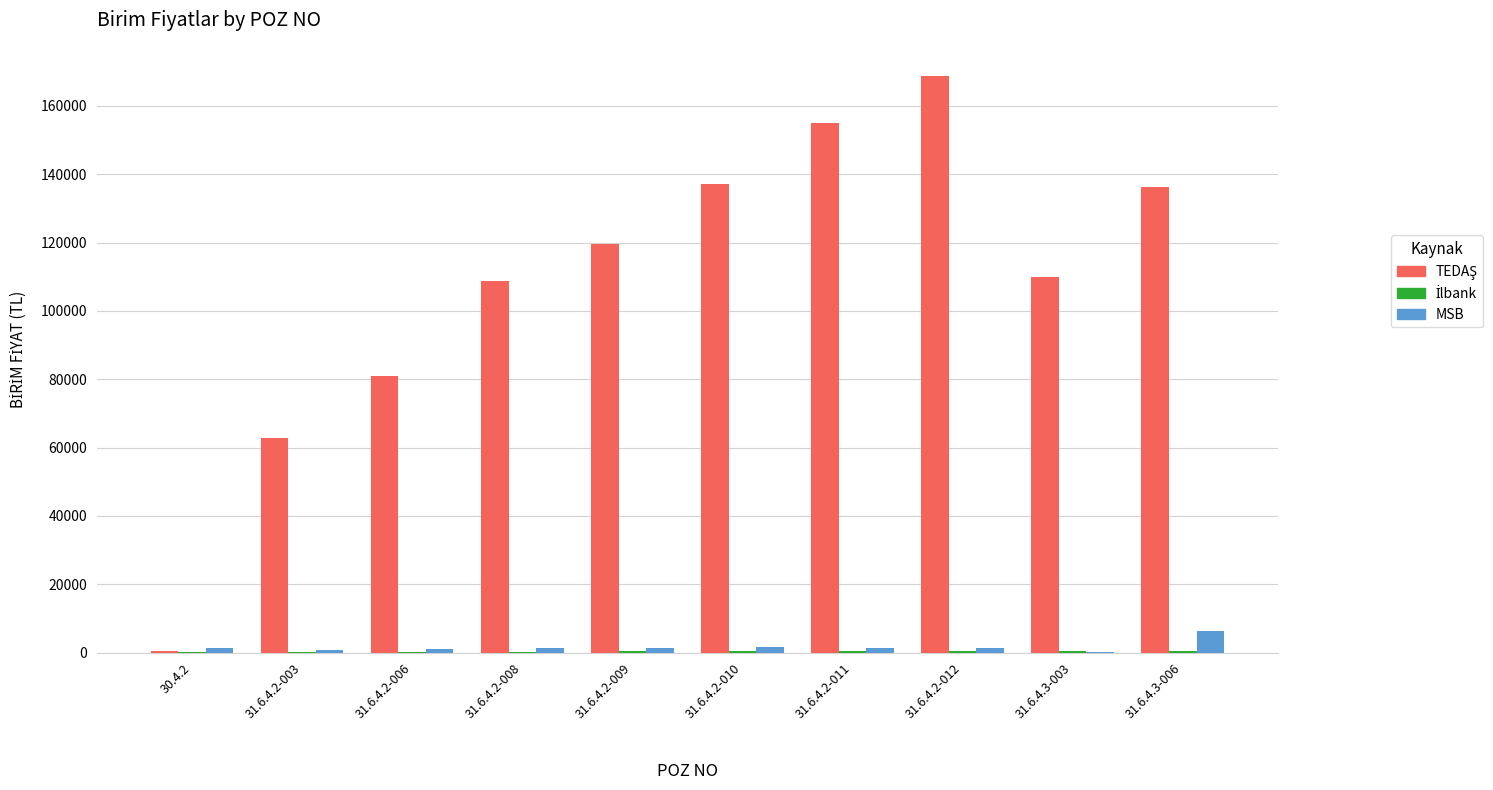

At which category is the sum across all series the highest?

31.6.4.2-012